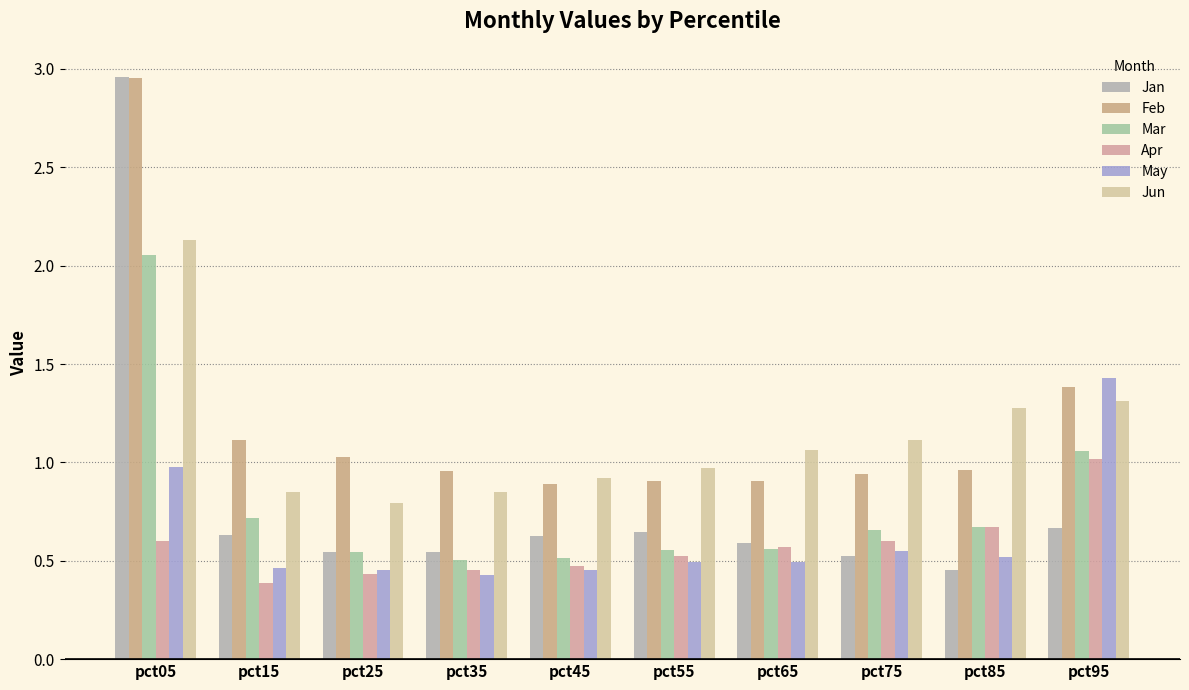

How many bars are there in each group?

6